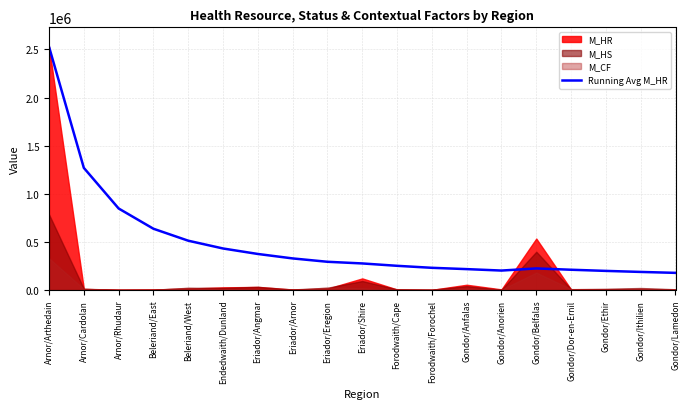

What is the ratio of the value at Eriador/Eregion to the value at Gondor/Anorien?

1.5